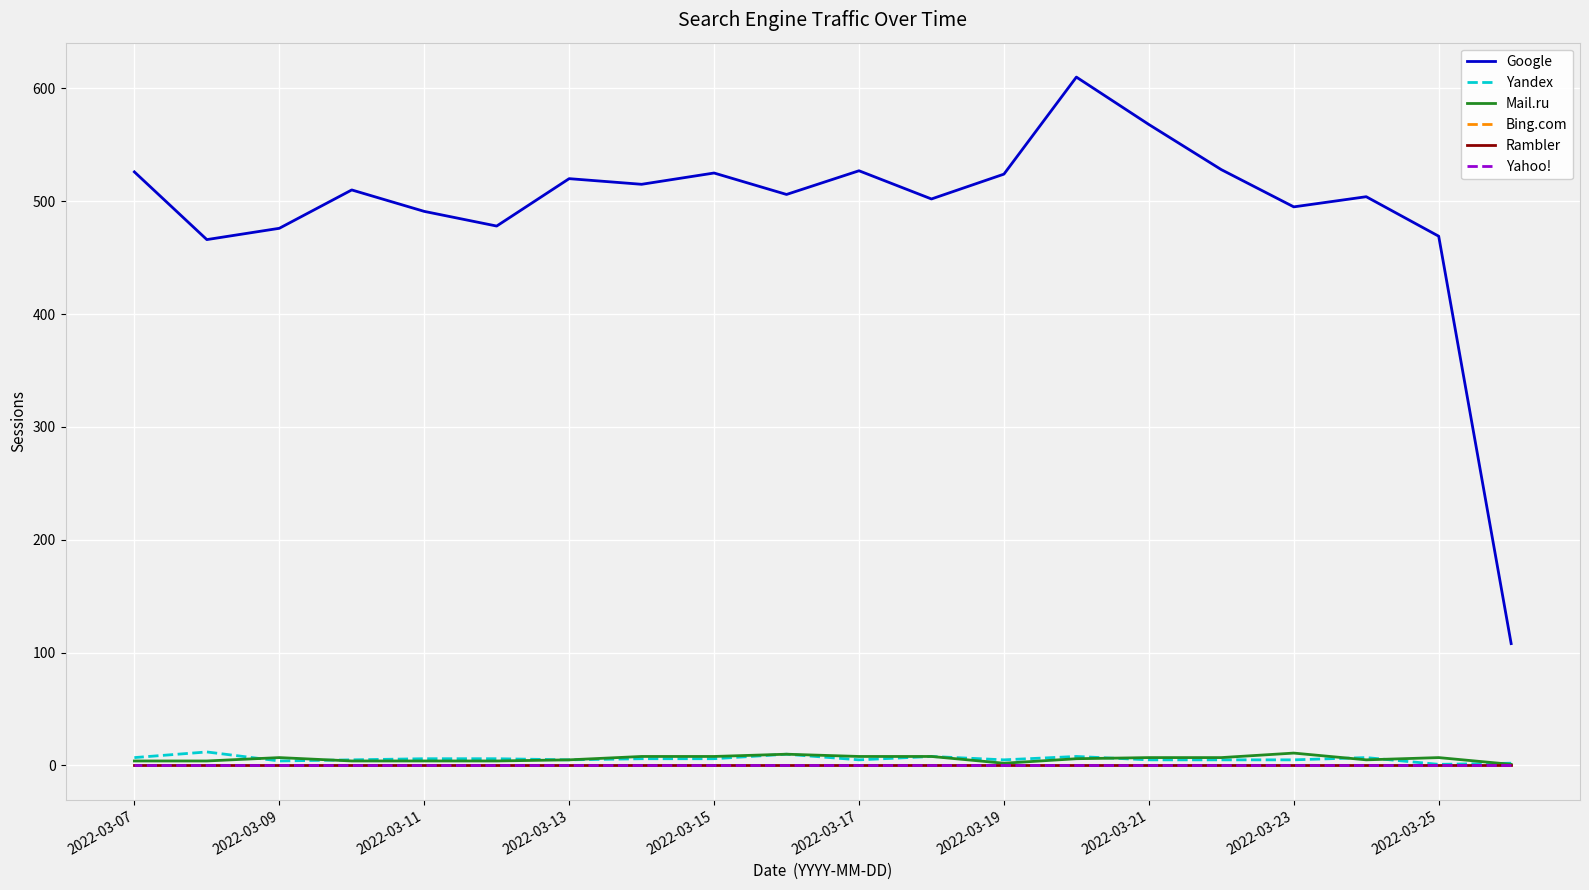

The value of Yahoo! at 2022-03-15 is 0. True or false?

True